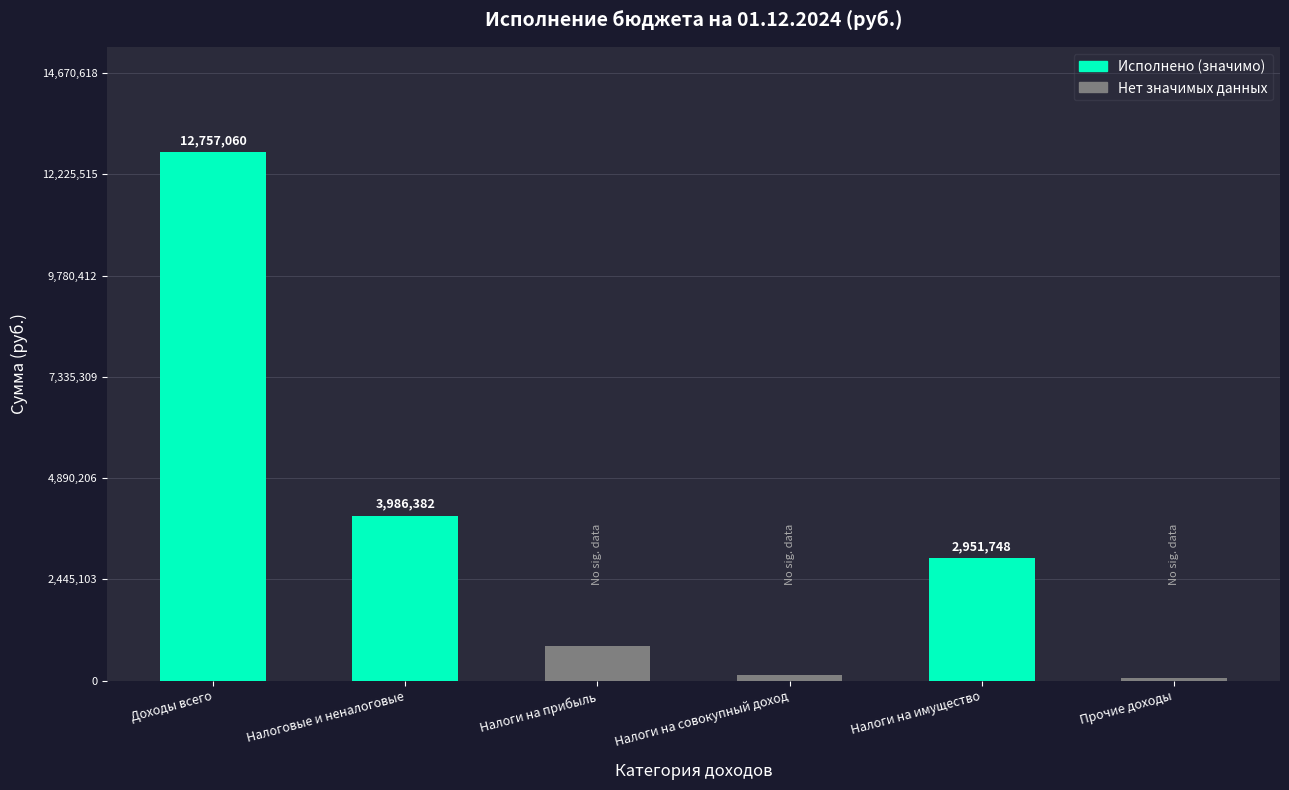

Between Налоговые и неналоговые and Прочие доходы, which is larger?

Налоговые и неналоговые